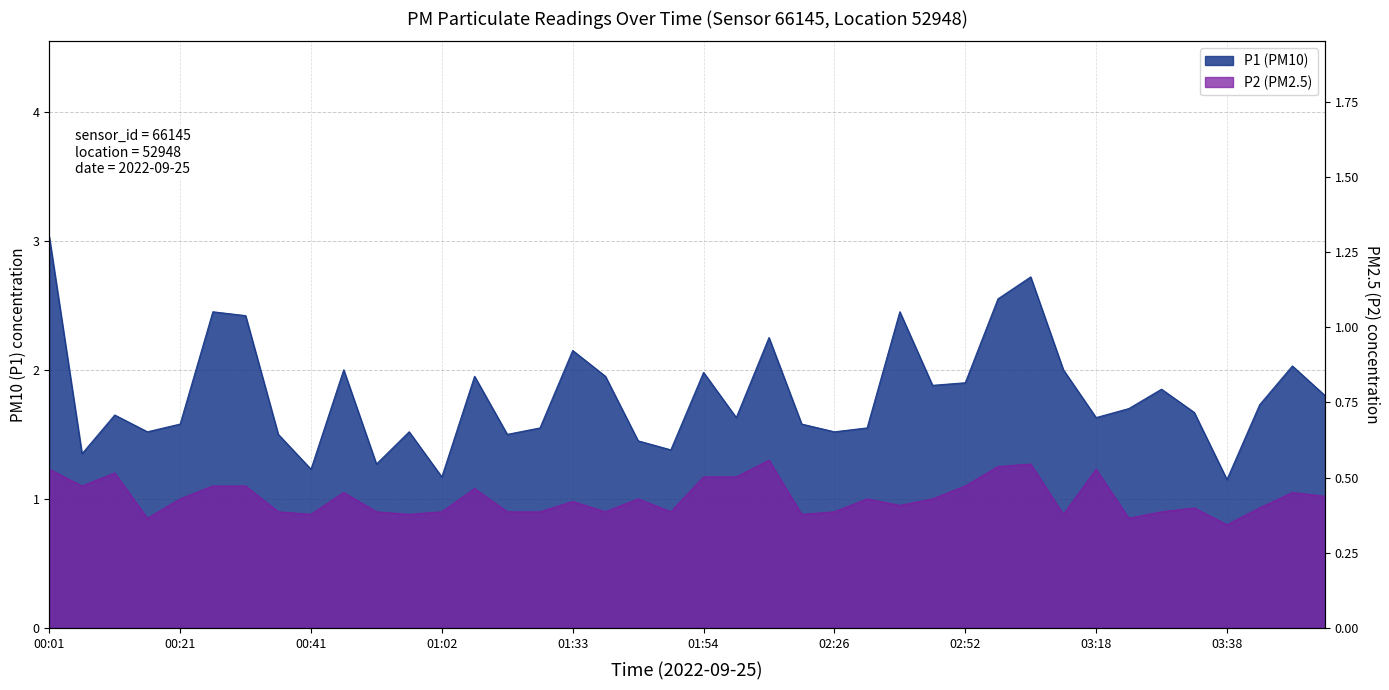

Count the number of categories in the chart.

40